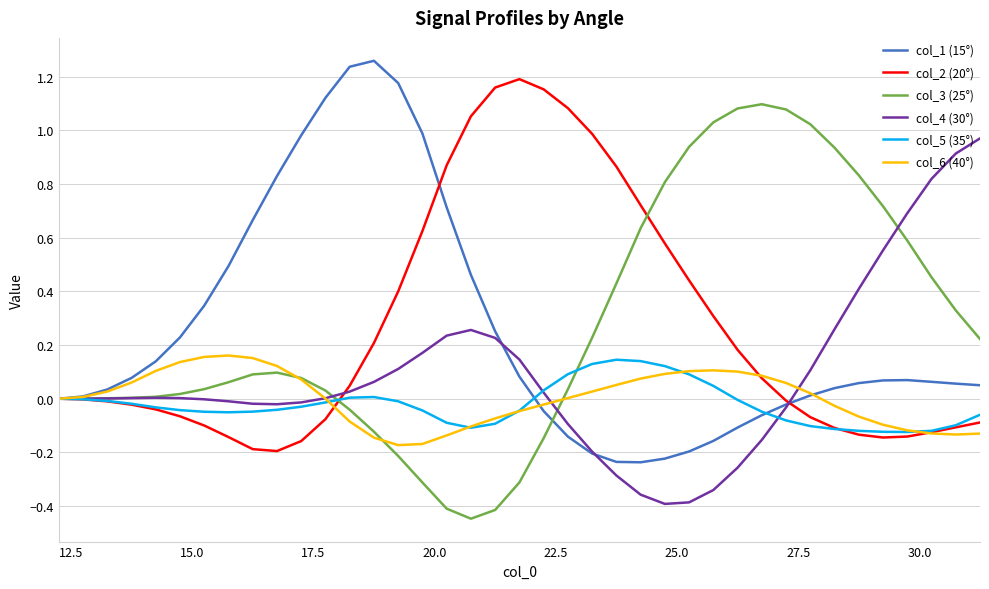

True or false: col_6 (40°) has more than 0 points higher than both neighbors.

True